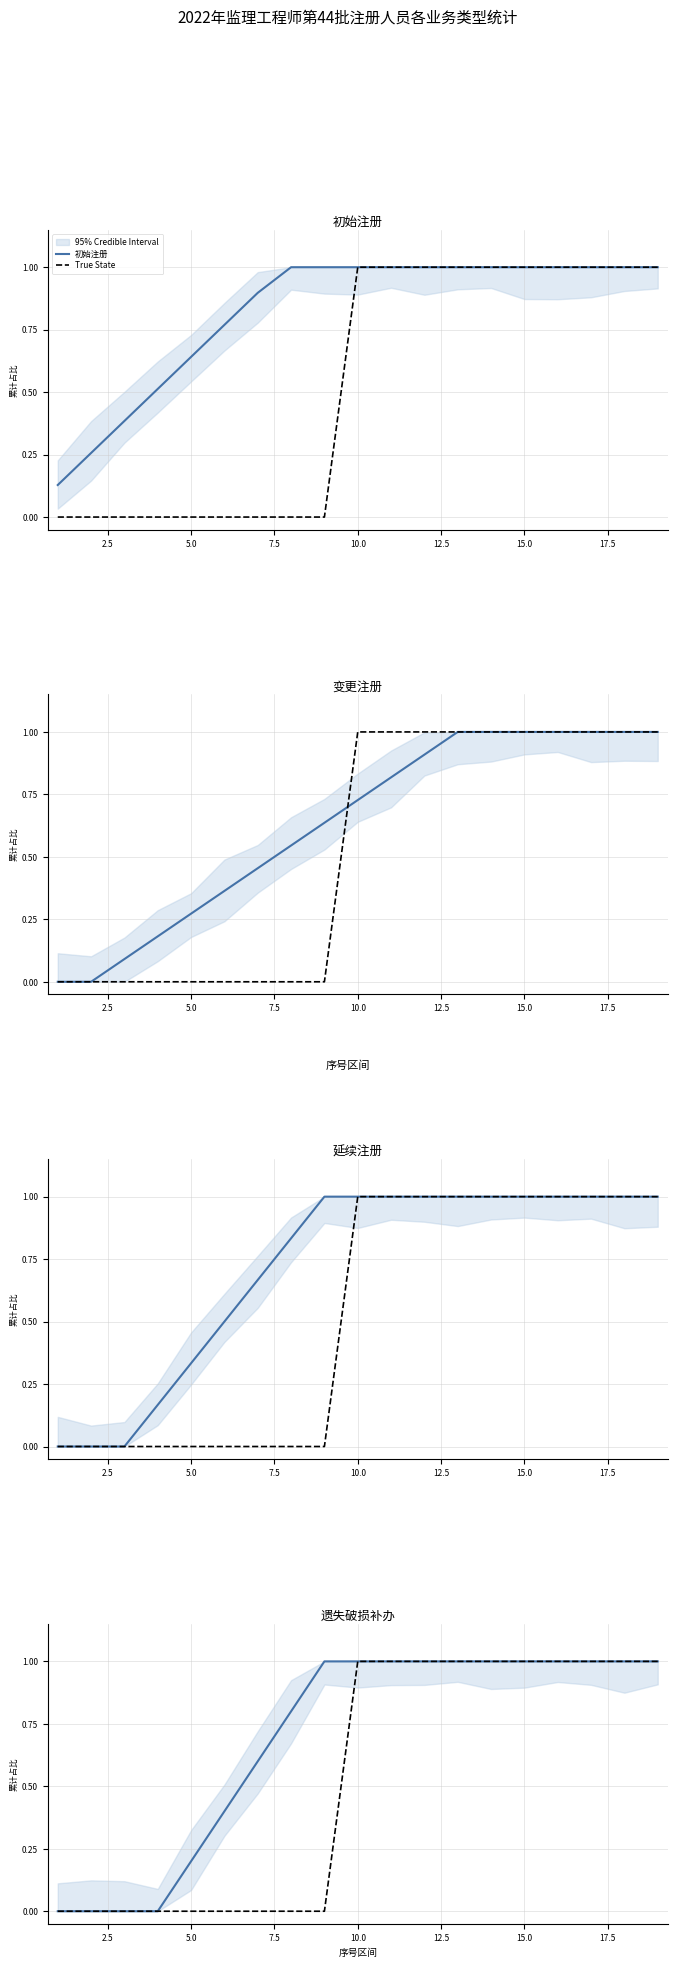

Which category has the highest value across all series?

17.5